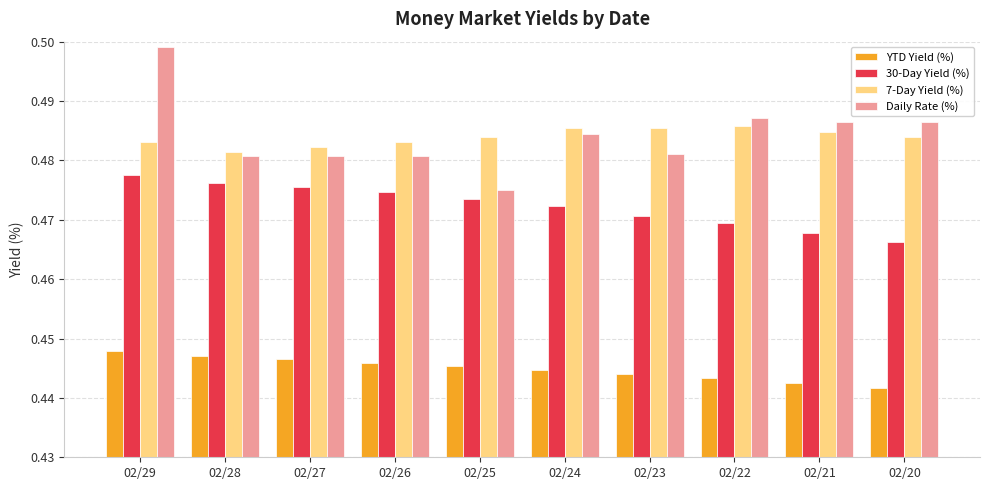

What is the sum of the YTD Yield (%) values at 02/29 and 02/24?

0.9